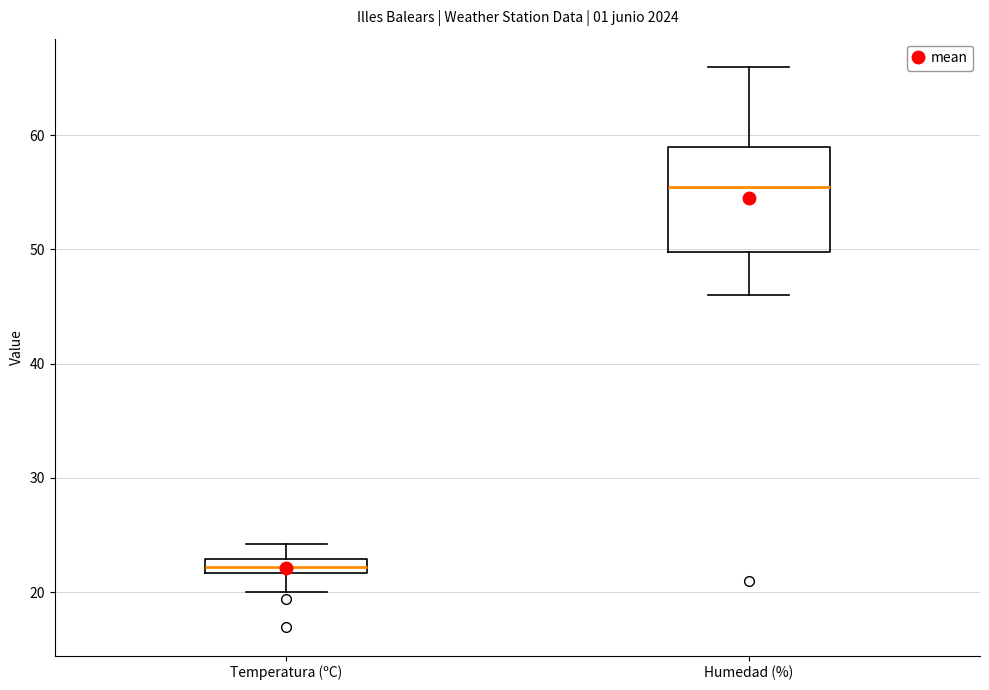

Comparing the boxes themselves (not the whiskers), which one is the tallest?

Humedad (%)